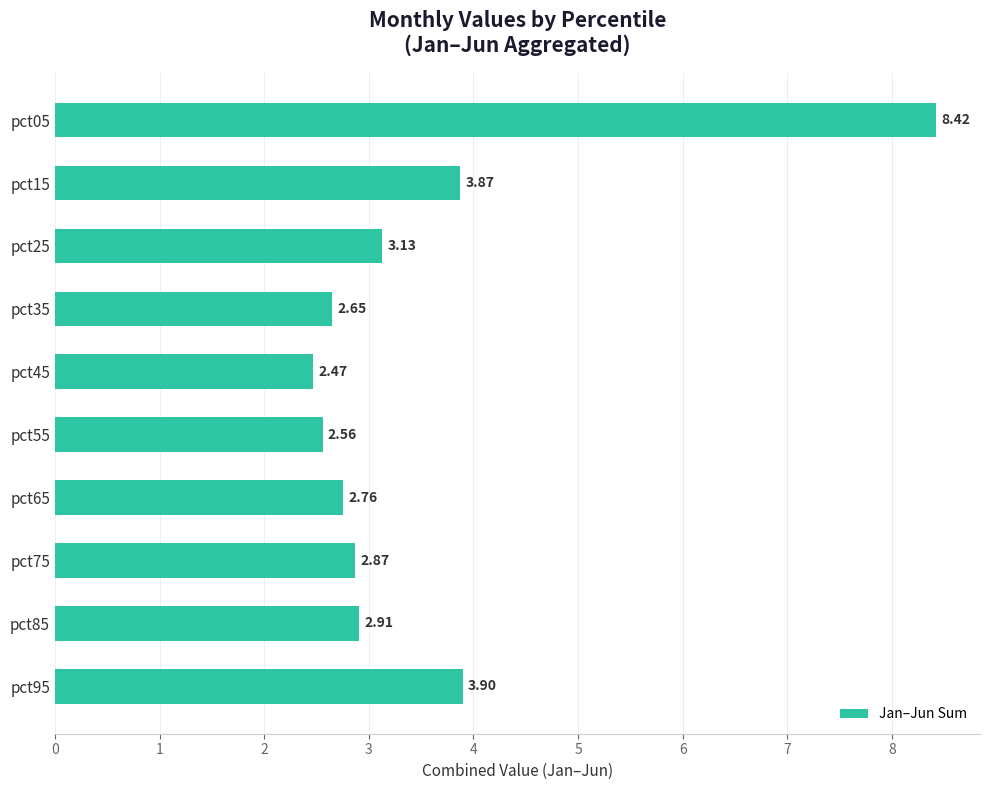

What is the sum of all values?

35.5